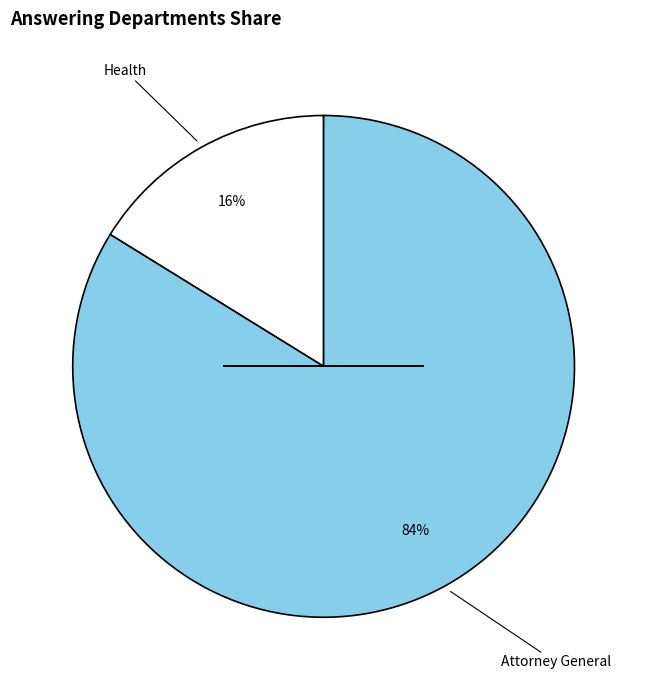

Is there any slice that represents more than half of the pie?

Yes